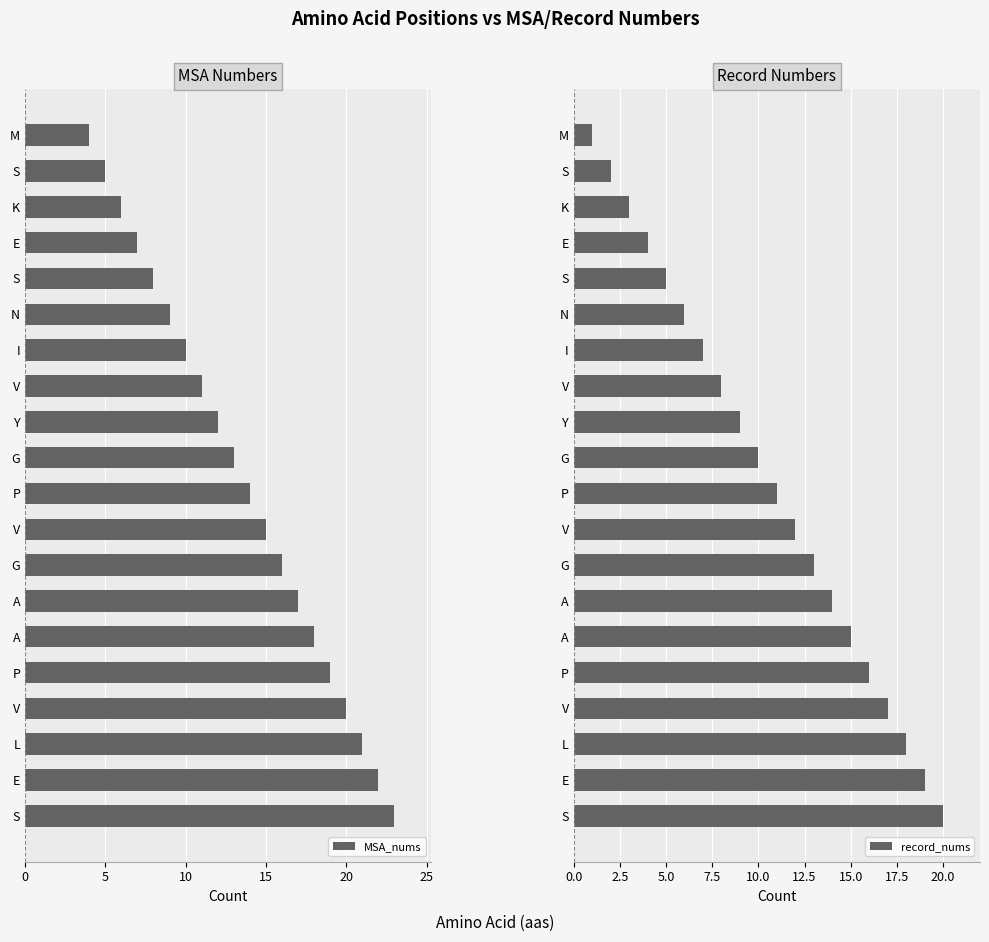

Reading left to right, extract all data points from this chart.

MSA_nums: 4	5	6	7	8	9	10	11	12	13	14	15	16	17	18	19	20	21	22	23
record_nums: 1	2	3	4	5	6	7	8	9	10	11	12	13	14	15	16	17	18	19	20